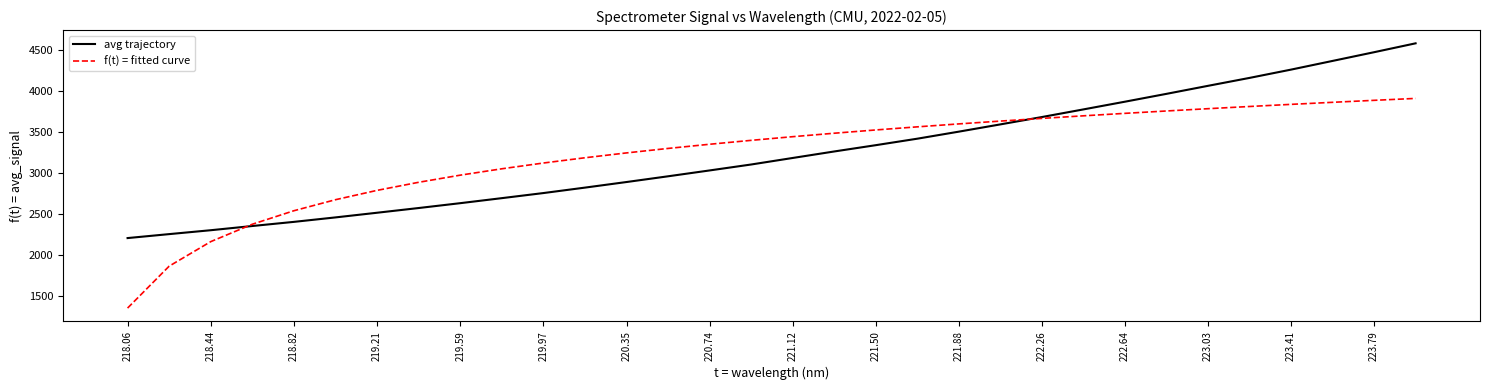

List the series in order of their peak value, lowest first.

f(t) = fitted curve, avg trajectory